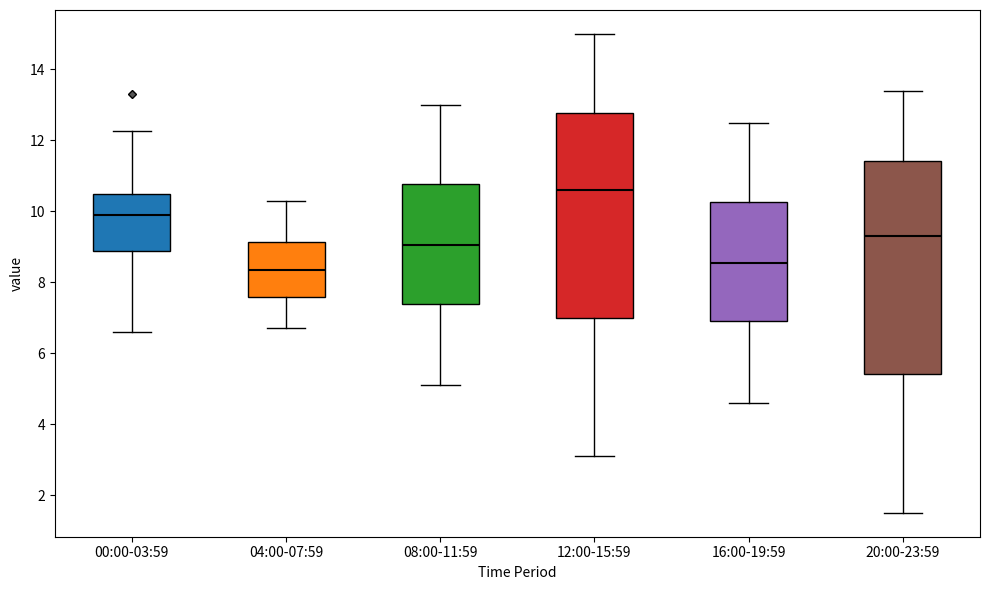

Which box's median line is the highest?

12:00-15:59